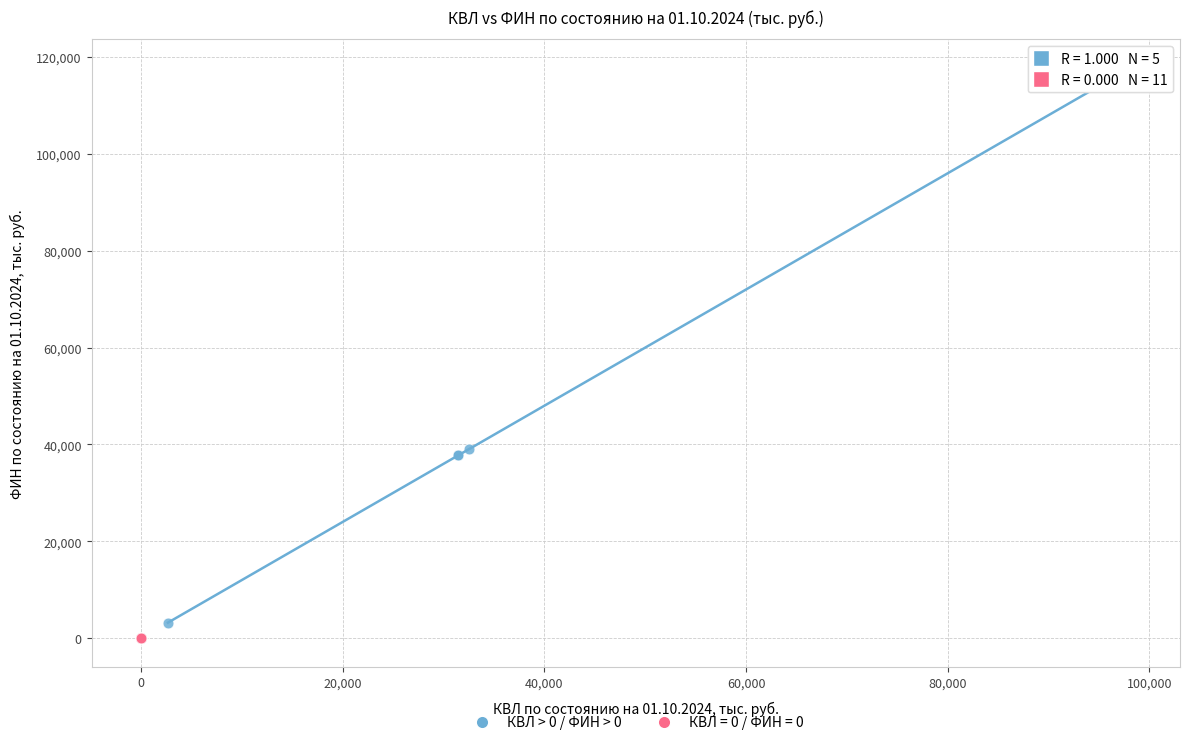

What are all the series names shown in the legend?

КВЛ > 0 / ФИН > 0, КВЛ = 0 / ФИН = 0